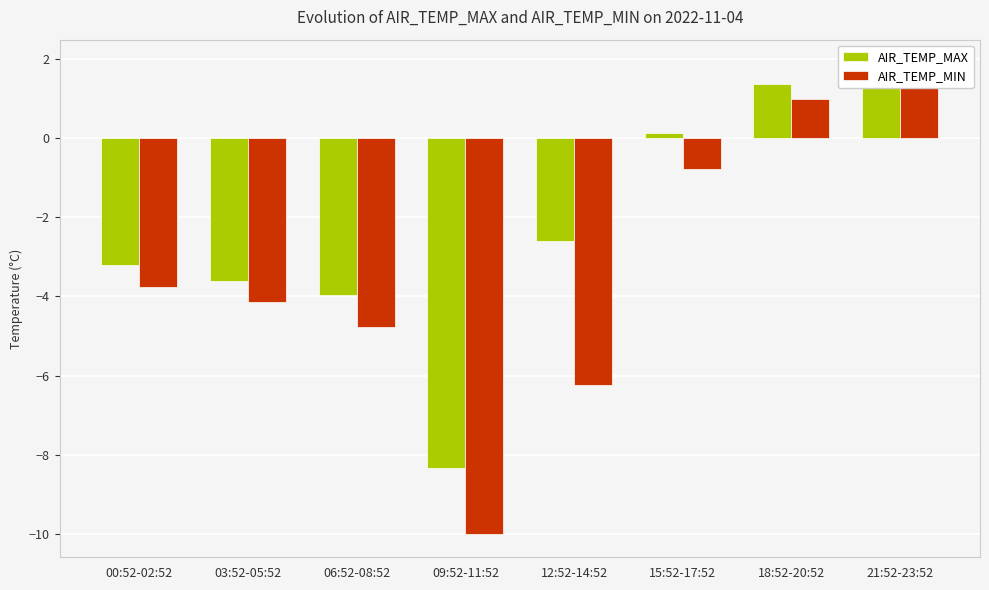

Reading left to right, list all the values displayed in this chart.

AIR_TEMP_MAX: -3.2	-3.6	-4.0	-8.3	-2.6	0.1	1.4	1.9
AIR_TEMP_MIN: -3.8	-4.1	-4.8	-10.0	-6.2	-0.8	1.0	1.6